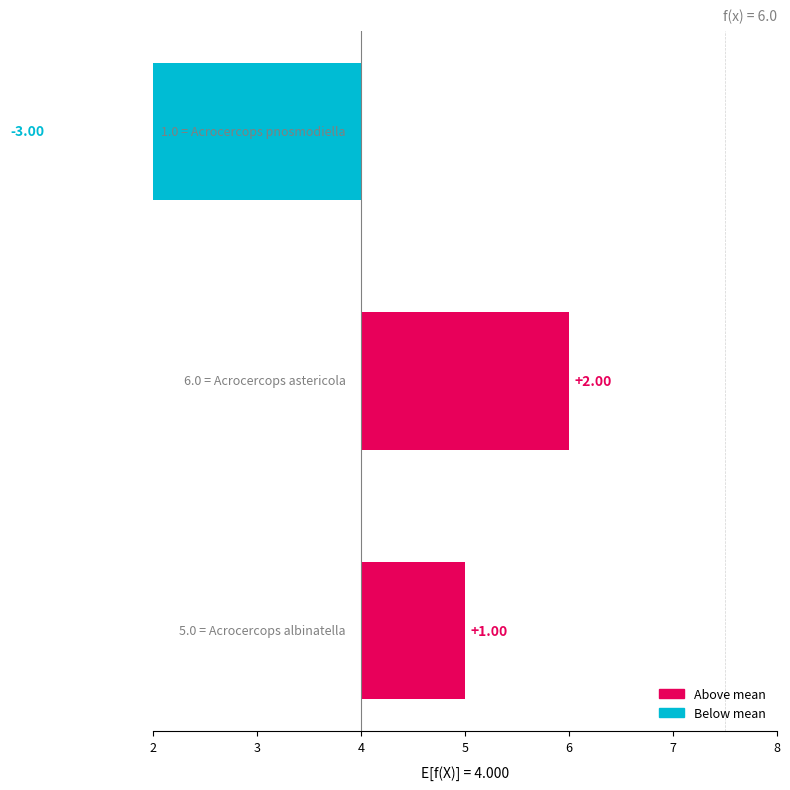

How many positive values are there?

2